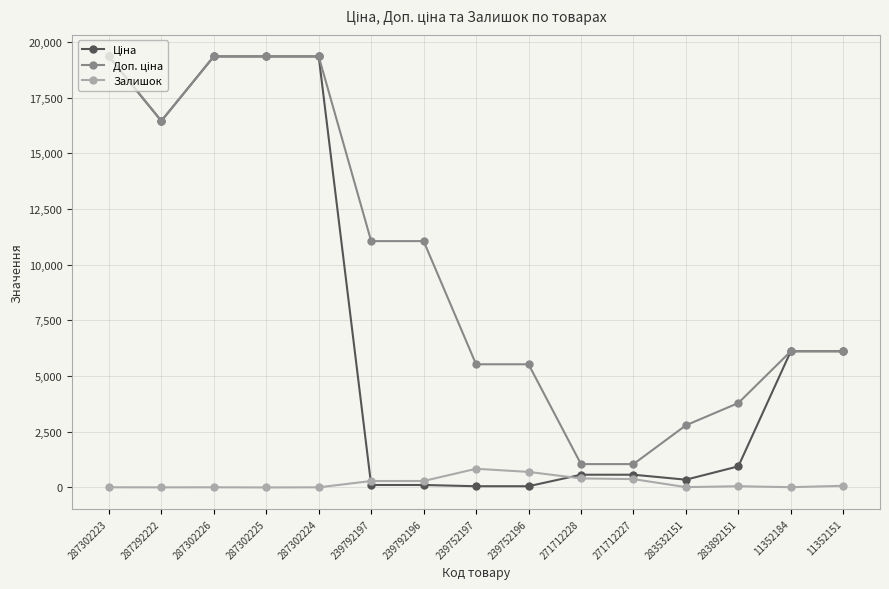

True or false: Залишок has a value of 7.0 at 287302223.

True